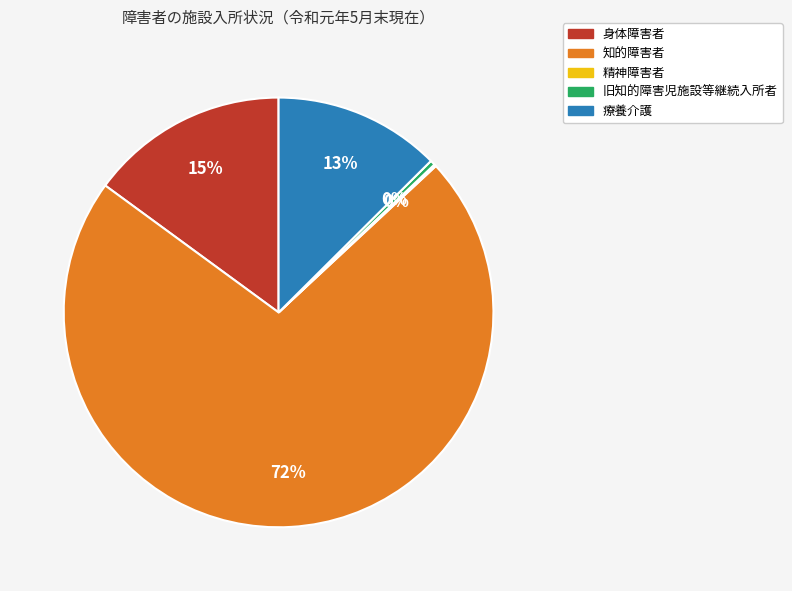

True or false: 知的障害者 accounts for 84% of the total.

False